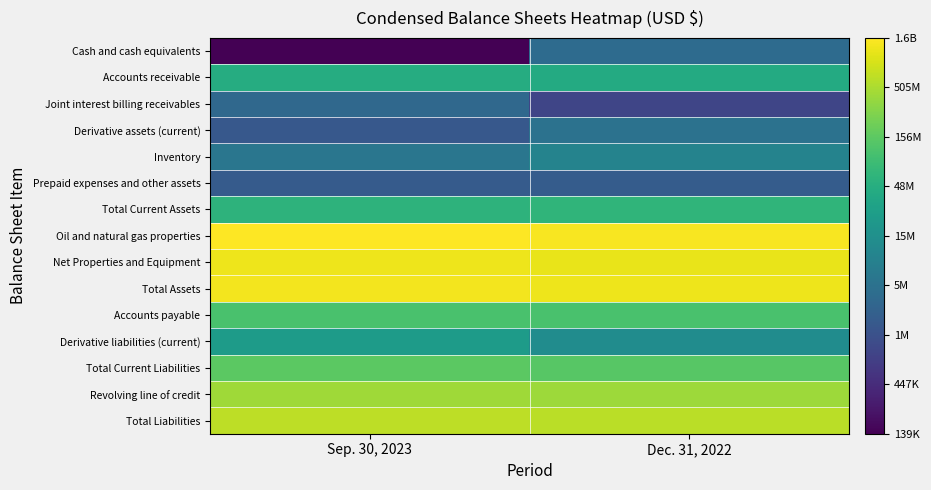

Reading right to left, list all the values displayed in this chart.

Cash and cash equivalents: Dec. 31, 2022=6.6	Sep. 30, 2023=5.1
Accounts receivable: Dec. 31, 2022=7.6	Sep. 30, 2023=7.7
Joint interest billing receivables: Dec. 31, 2022=6.0	Sep. 30, 2023=6.5
Derivative assets (current): Dec. 31, 2022=6.7	Sep. 30, 2023=6.3
Inventory: Dec. 31, 2022=7.0	Sep. 30, 2023=6.7
Prepaid expenses and other assets: Dec. 31, 2022=6.3	Sep. 30, 2023=6.3
Total Current Assets: Dec. 31, 2022=7.8	Sep. 30, 2023=7.8
Oil and natural gas properties: Dec. 31, 2022=9.2	Sep. 30, 2023=9.2
Net Properties and Equipment: Dec. 31, 2022=9.1	Sep. 30, 2023=9.1
Total Assets: Dec. 31, 2022=9.1	Sep. 30, 2023=9.1
Accounts payable: Dec. 31, 2022=8.0	Sep. 30, 2023=8.0
Derivative liabilities (current): Dec. 31, 2022=7.1	Sep. 30, 2023=7.4
Total Current Liabilities: Dec. 31, 2022=8.2	Sep. 30, 2023=8.2
Revolving line of credit: Dec. 31, 2022=8.6	Sep. 30, 2023=8.6
Total Liabilities: Dec. 31, 2022=8.8	Sep. 30, 2023=8.8